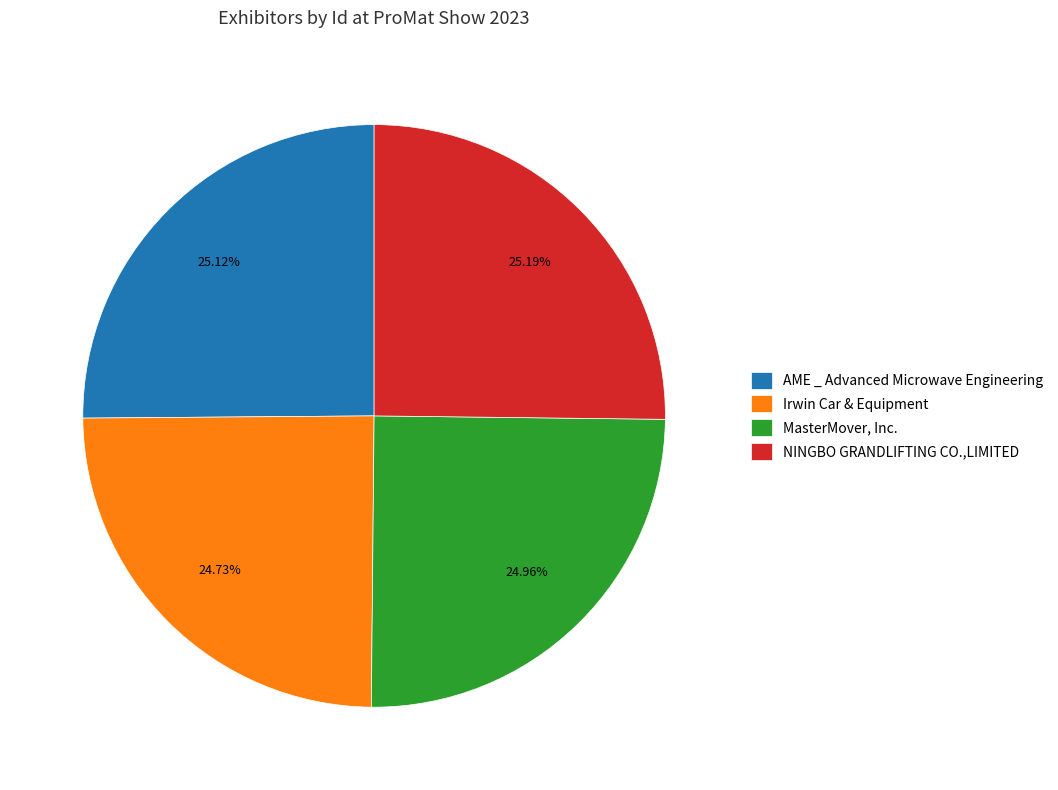

Does any single category account for the majority?

No